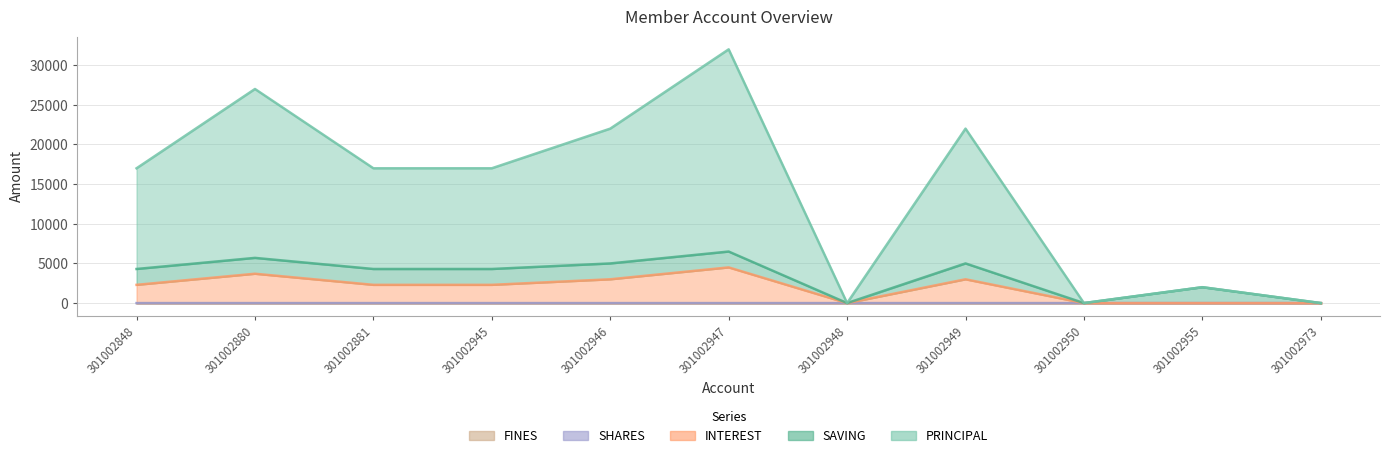

At which category is the sum across all series the highest?

301002947